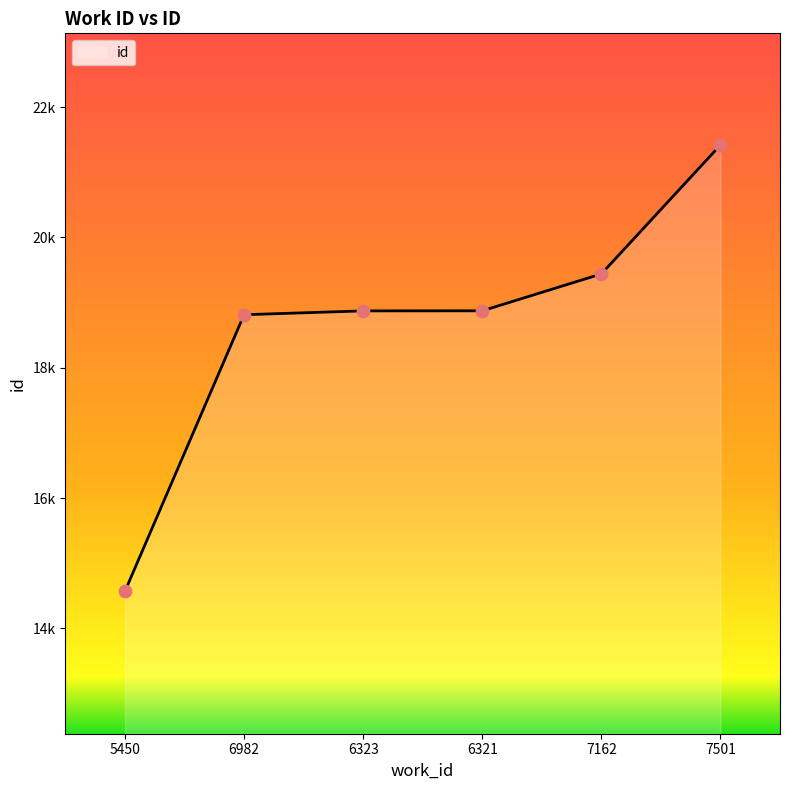

Which has a higher value, 7162 or 5450?

7162